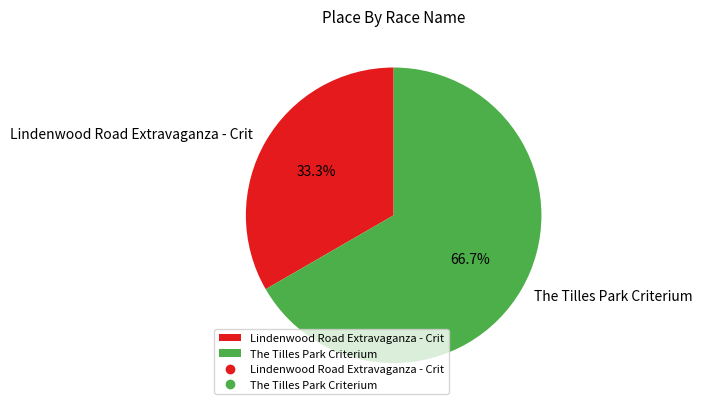

True or false: Lindenwood Road Extravaganza - Crit accounts for 33% of the total.

True